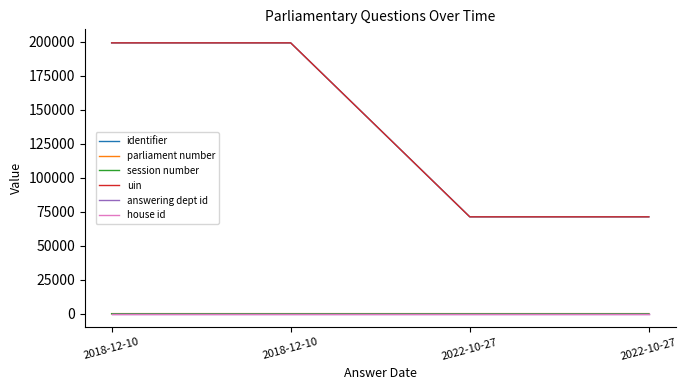

Rank the series at 2018-12-10 from highest to lowest value.

identifier, uin, parliament number, answering dept id, session number, house id